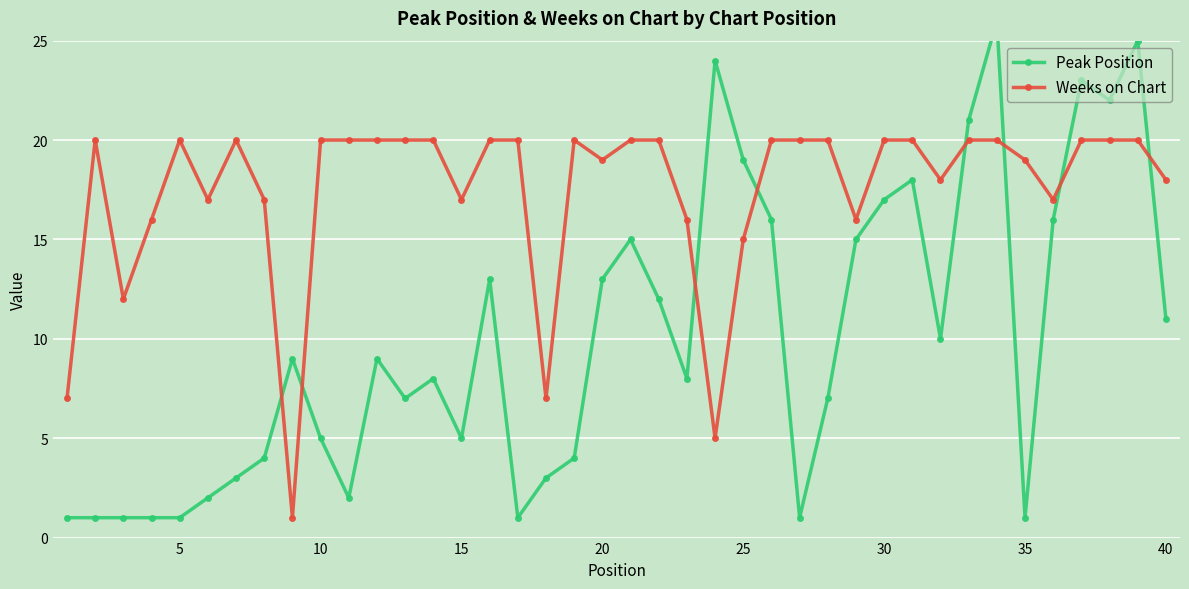

What is the highest value of the Weeks on Chart series?

20